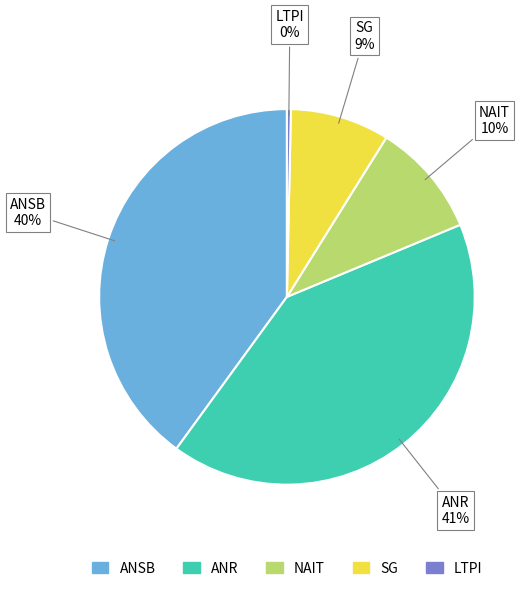

To the nearest percent, what is the average slice percentage?

20%